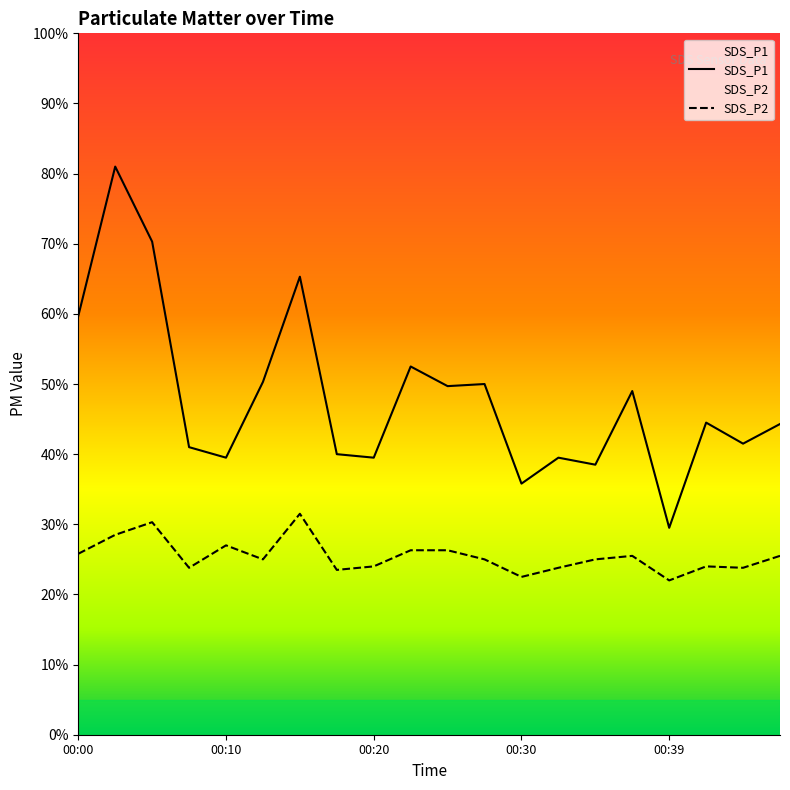

Count the number of categories in the chart.

20